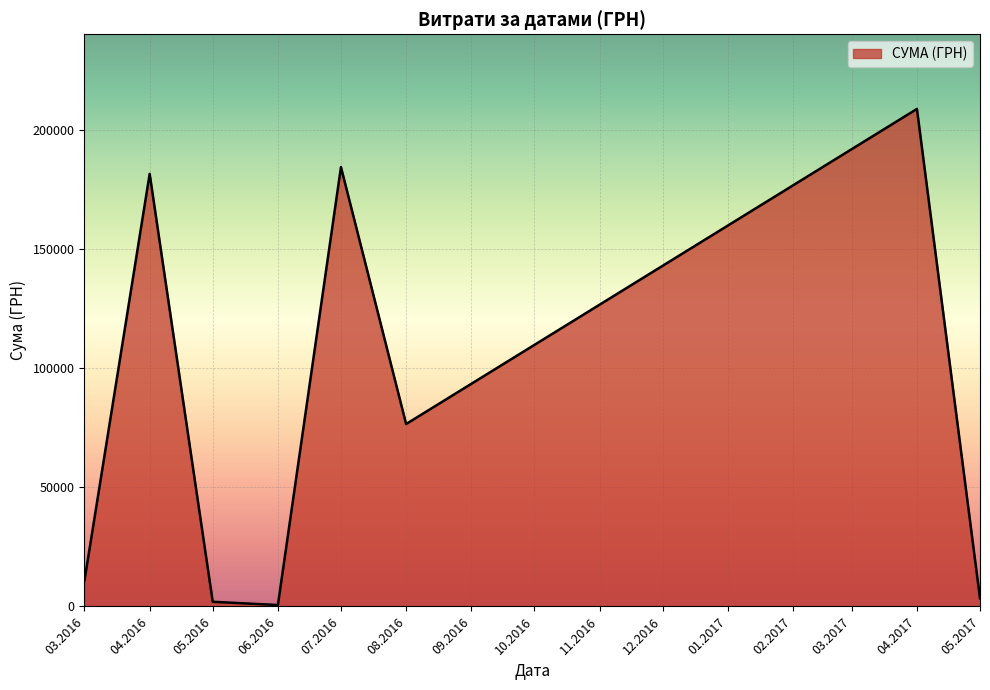

How many lines are shown in the chart?

1